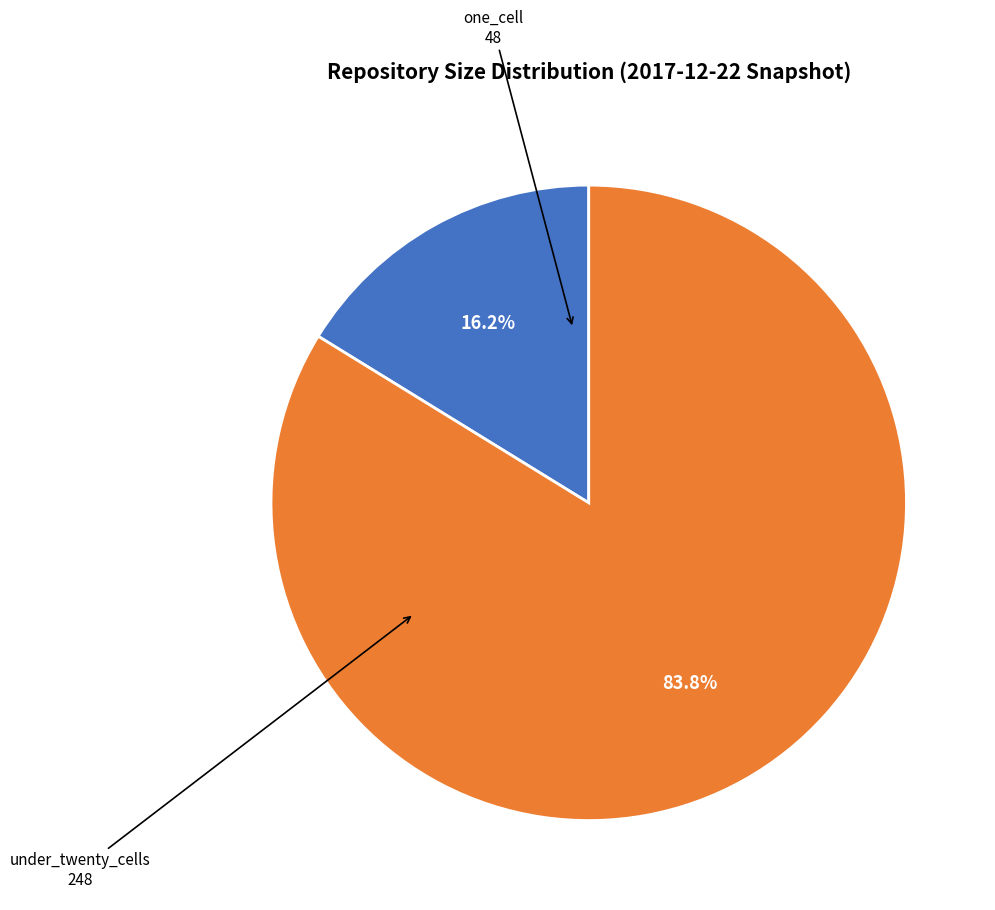

Is there a majority slice in this chart?

Yes